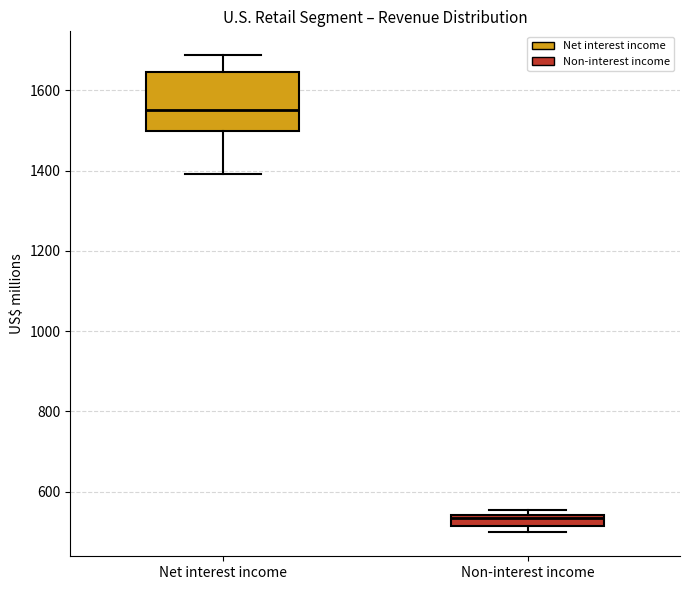

Where does the lower whisker of the box for Net interest income end on the y-axis? The values are not printed on the chart, so give them approximately, as read against the axis.

1400